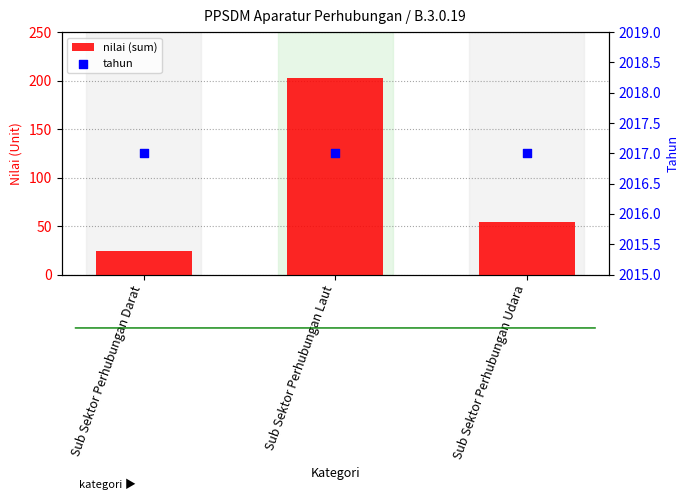

At which category is the sum across all series the highest?

Sub Sektor Perhubungan Laut